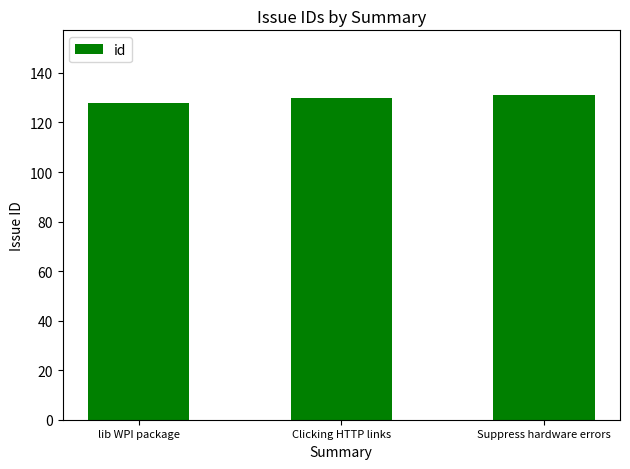

What is the minimum value shown in the chart?

128